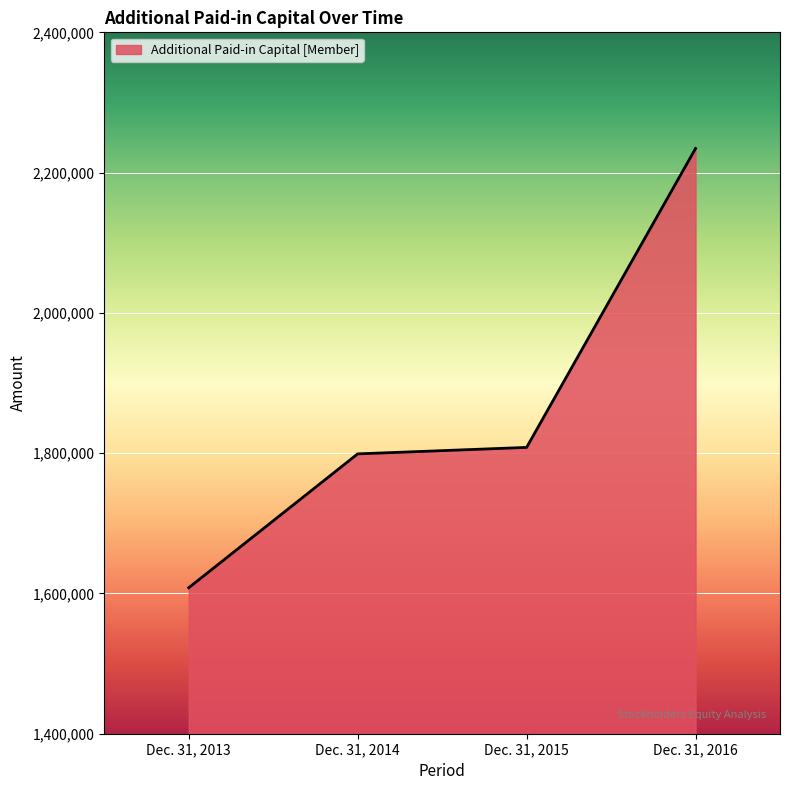

What is the sum of all values?

7449677